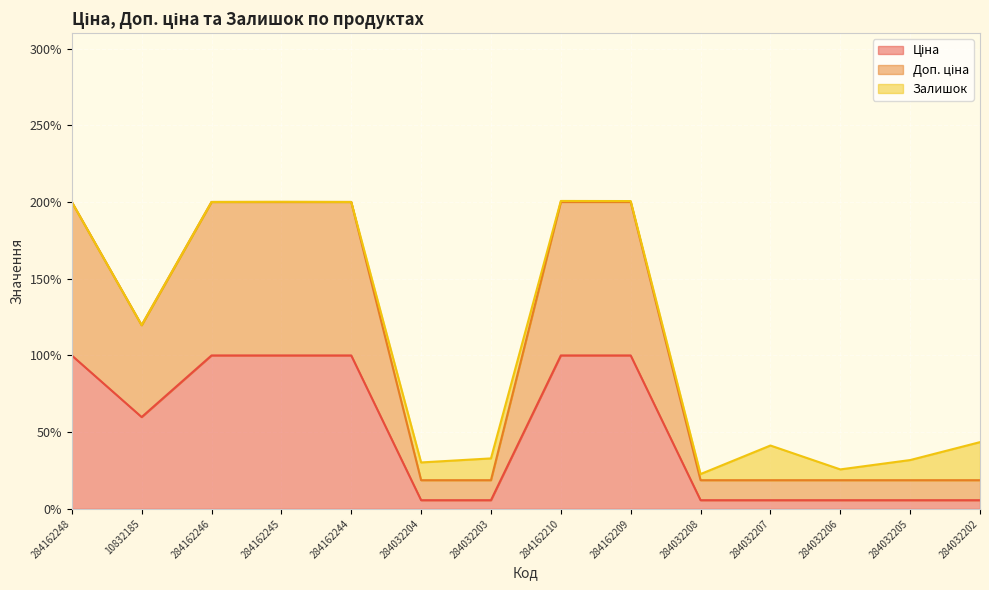

Is the value of Доп. ціна at 284032203 greater than the value of Ціна at 284032202?

Yes